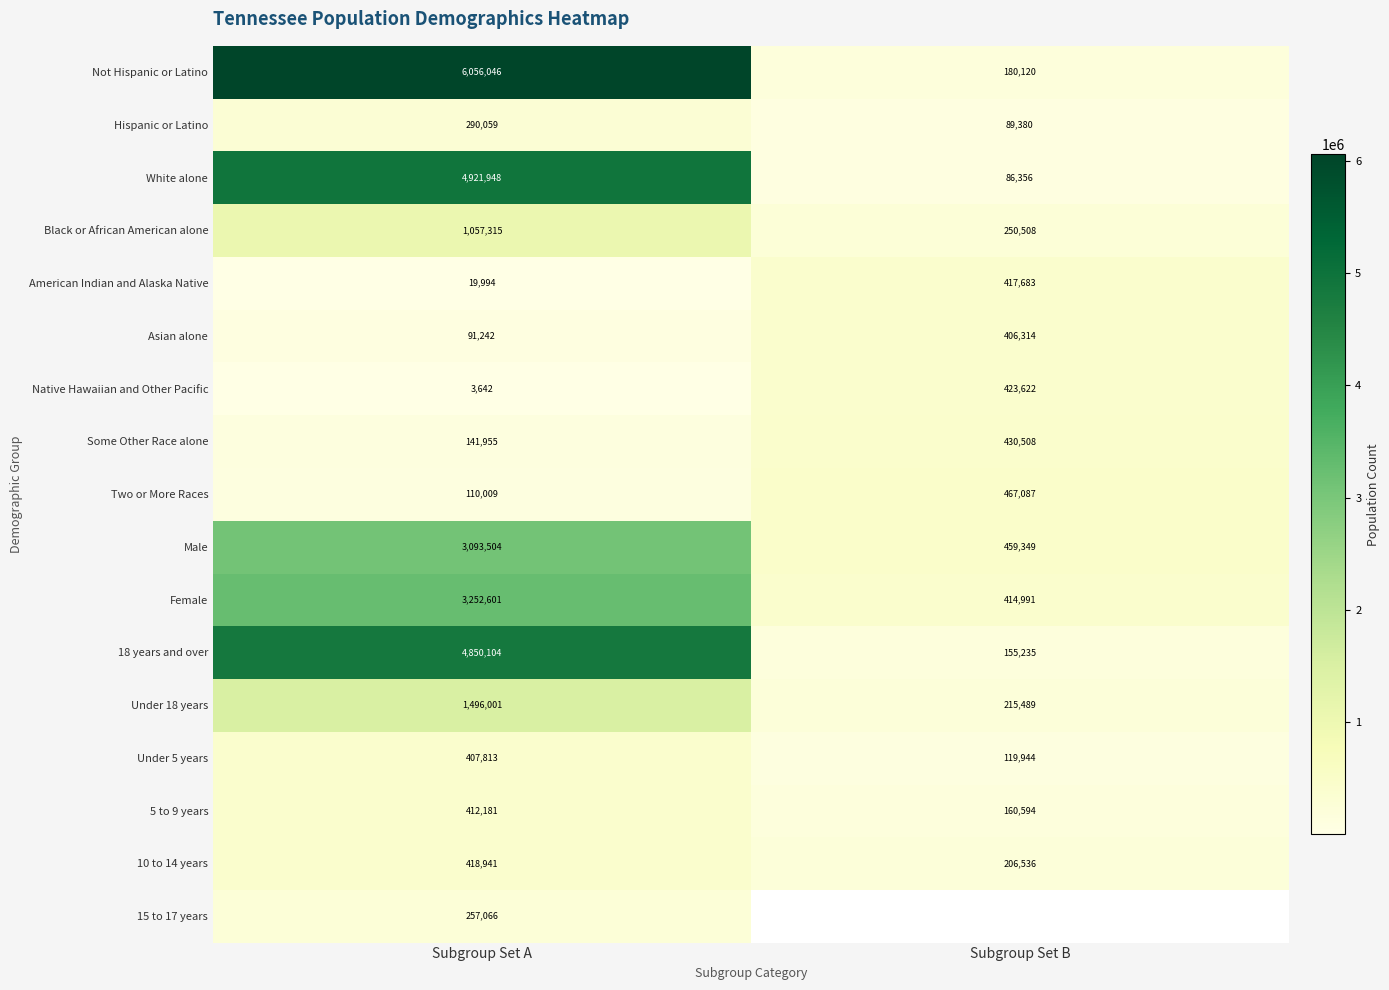

Which series has the widest spread of values?

Not Hispanic or Latino